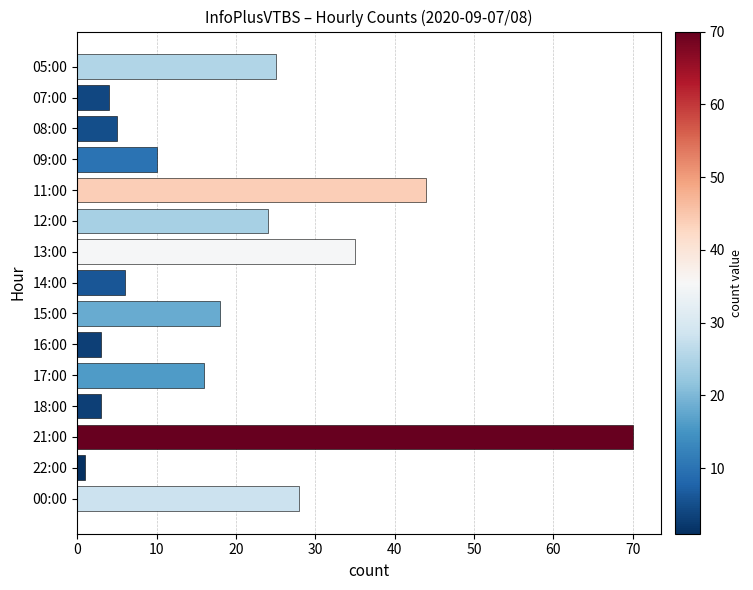

The chart shows a value of 25 at 05:00. True or false?

True